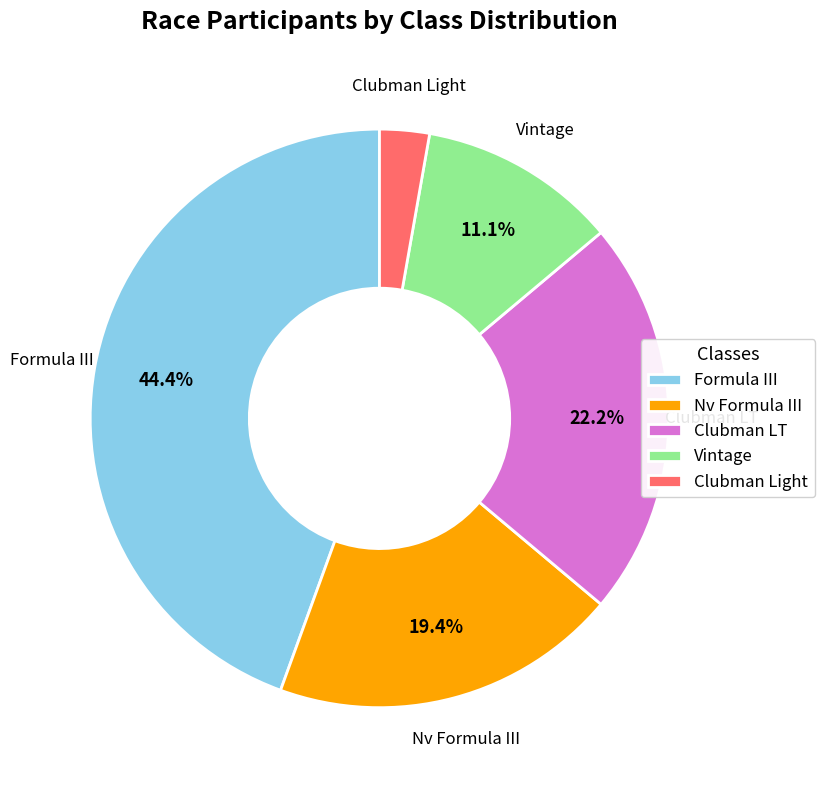

Is there a majority slice in this chart?

No